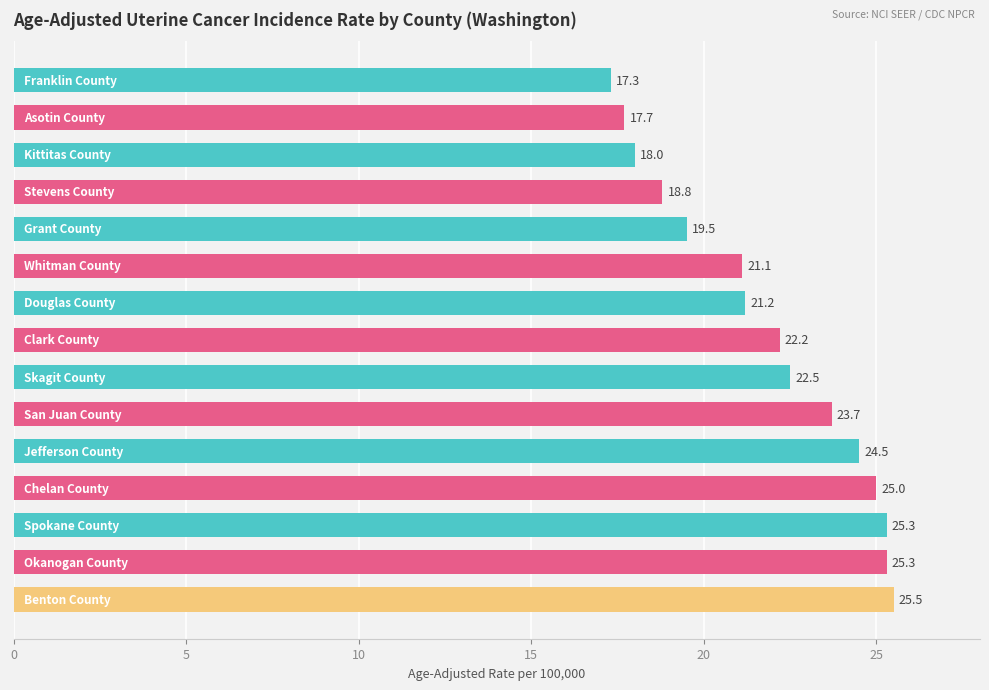

What is the sum of all values?

327.6